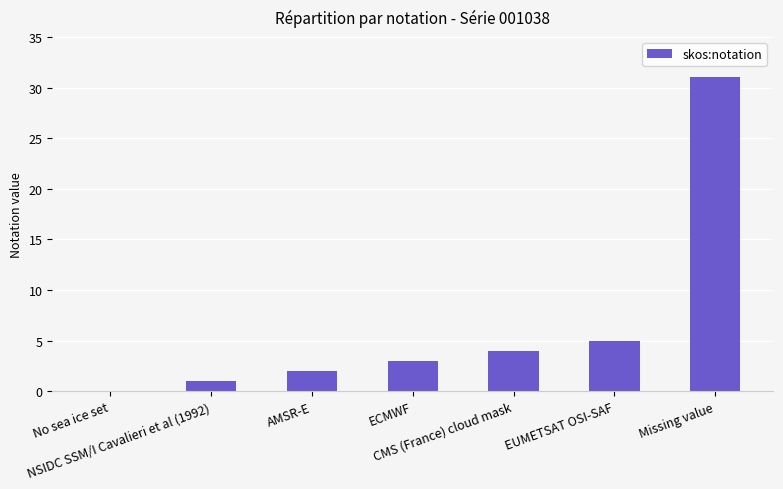

Reading right to left, what are all the values shown in this chart?

Missing value=31	EUMETSAT OSI-SAF=5	CMS (France) cloud mask=4	ECMWF=3	AMSR-E=2	NSIDC SSM/I Cavalieri et al (1992)=1	No sea ice set=0